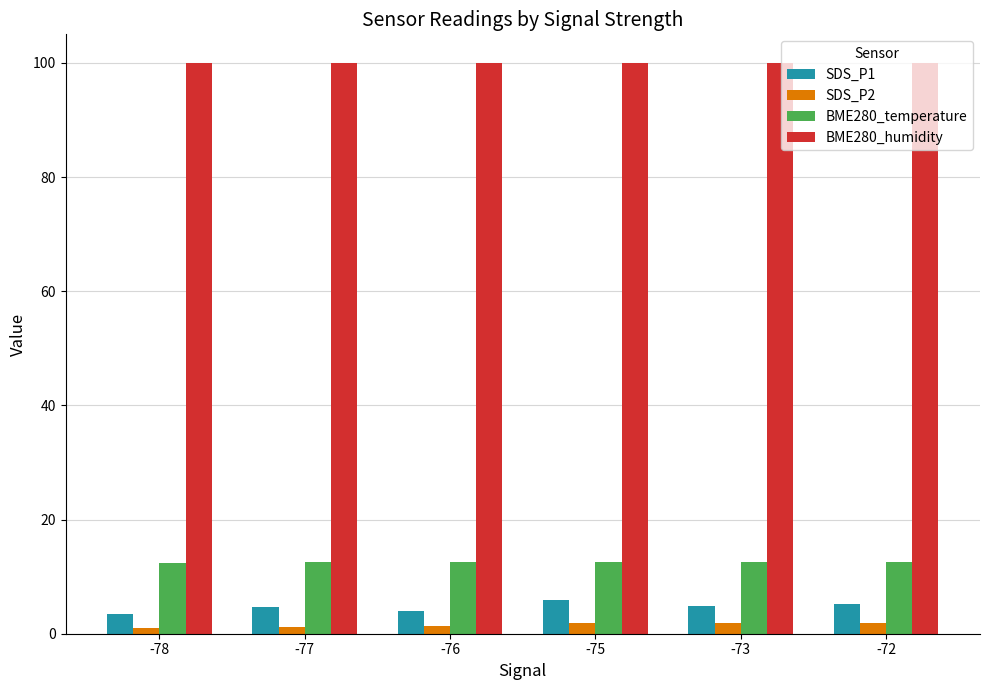

What is the sum of the SDS_P2 values at -72 and -76?

3.3